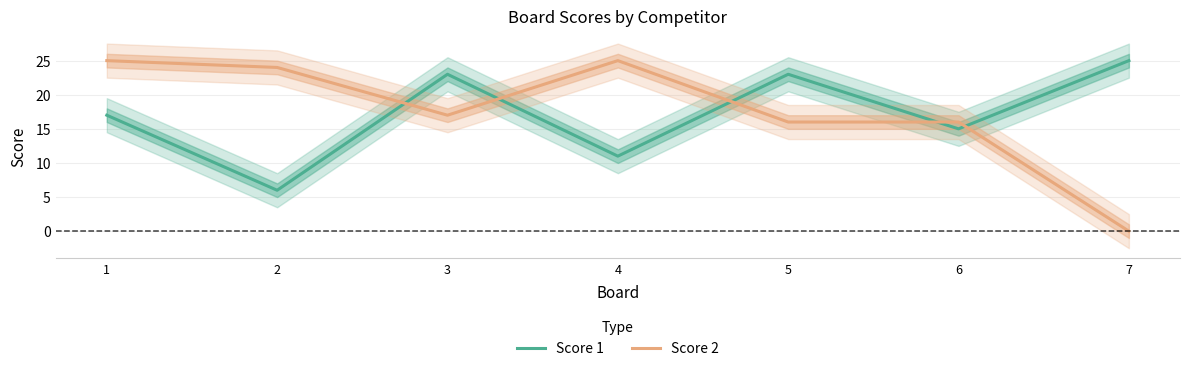

What is the sum of the Score 1 values at 2 and 5?

29